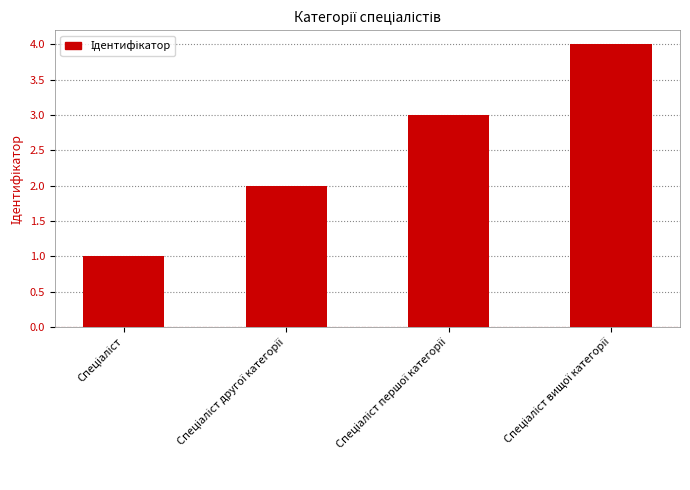

What is the sum of all values?

10